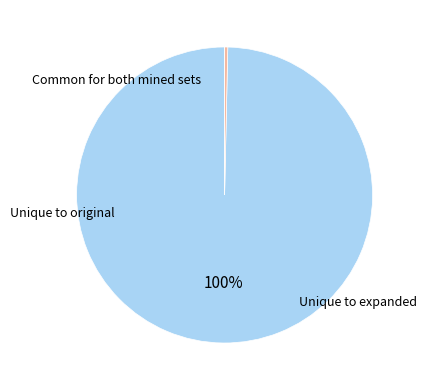

Is there a majority slice in this chart?

Yes